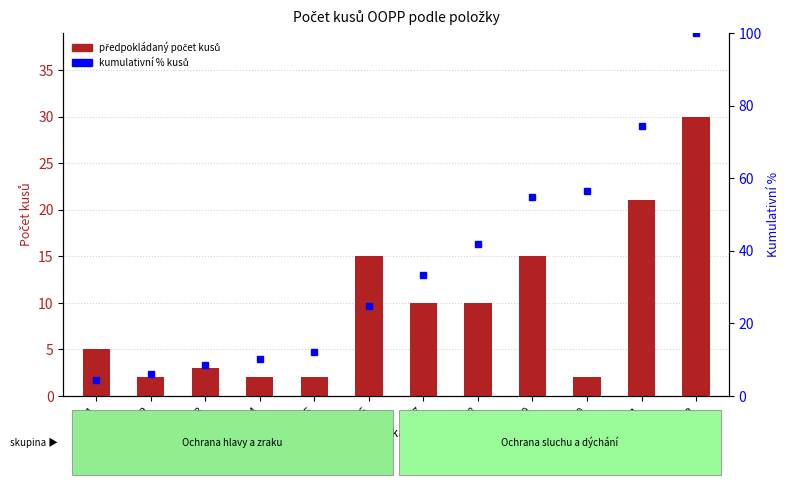

Is it true that předpokládaný počet kusů equals 21.0 at 11?

True